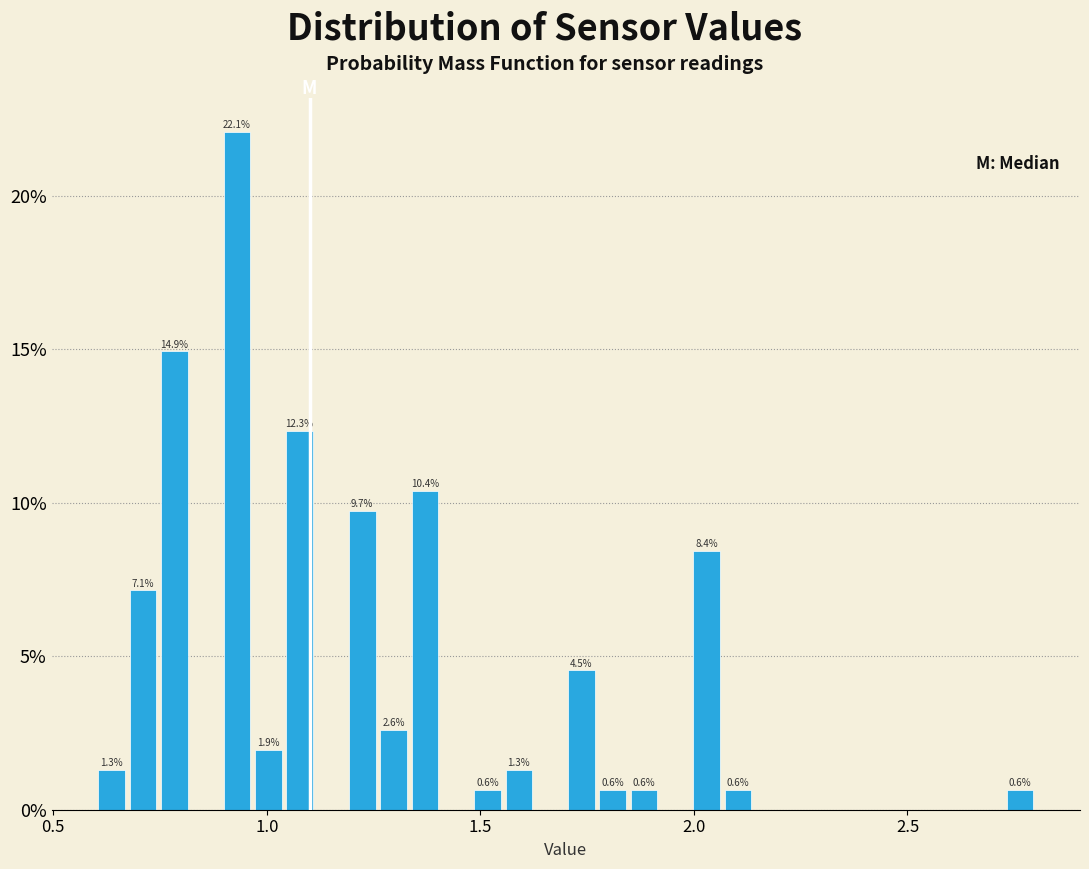

Read against the x-axis, roughly where is the centre of the tallest bar?

0.95